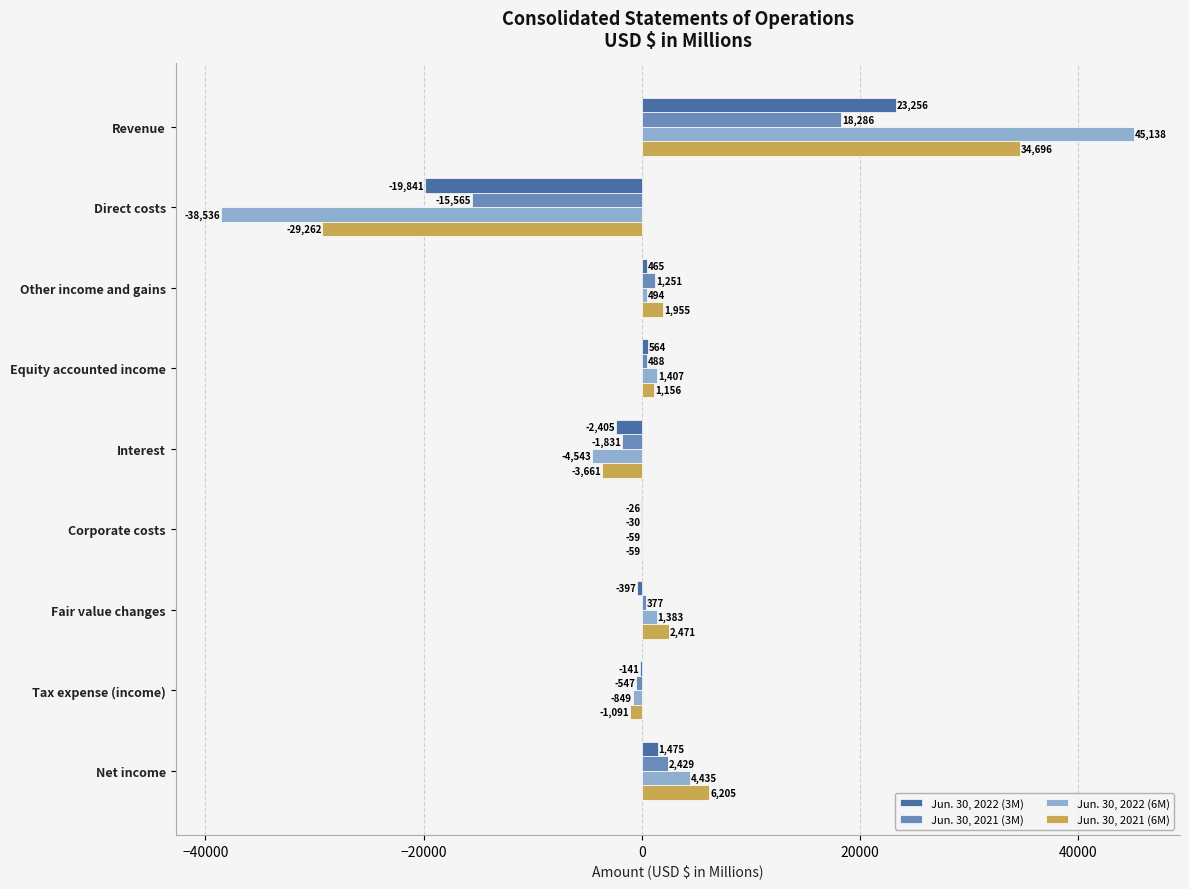

What are all the series names shown in the legend?

Jun. 30, 2022 (3M), Jun. 30, 2021 (3M), Jun. 30, 2022 (6M), Jun. 30, 2021 (6M)